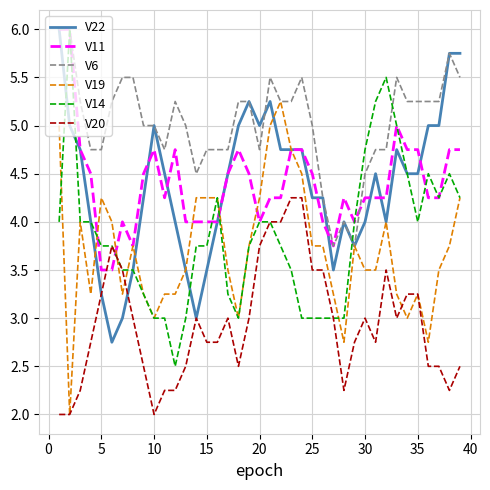

After their last crossing, which series has the higher values: V11 or V20?

V11